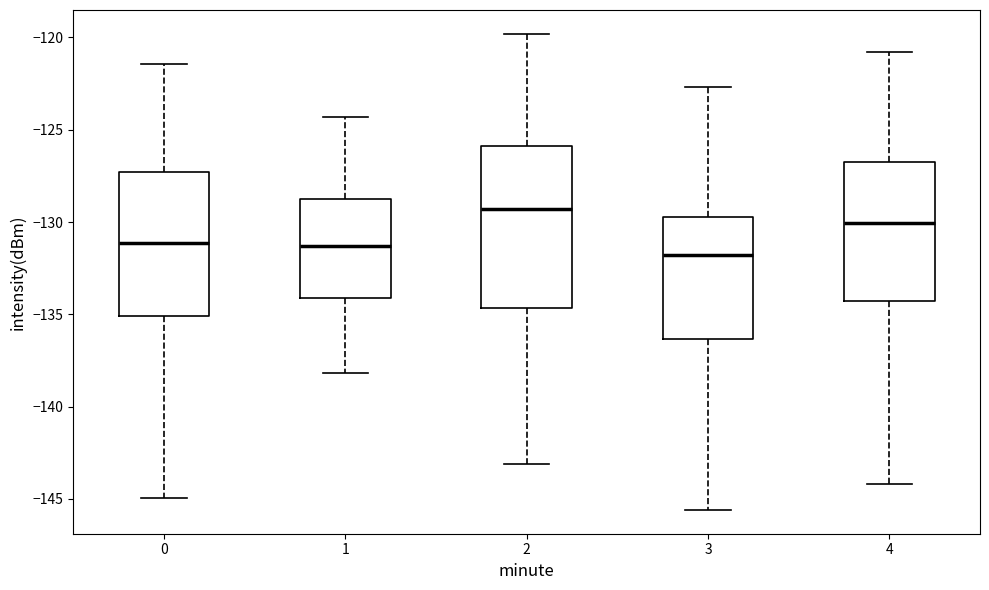

Comparing the boxes themselves (not the whiskers), which one is the tallest?

2